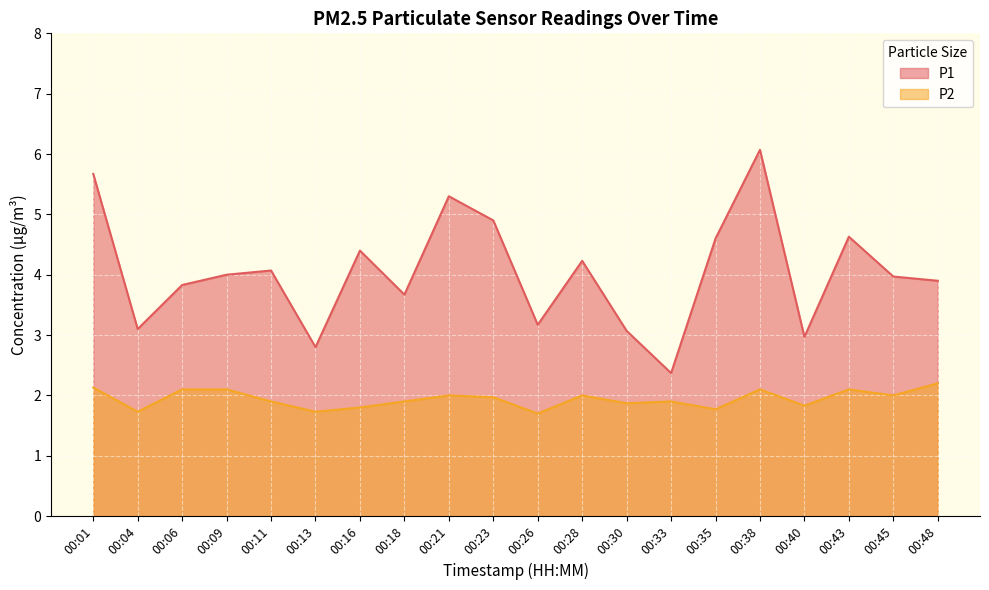

At which category does P1 reach its first local valley?

00:04